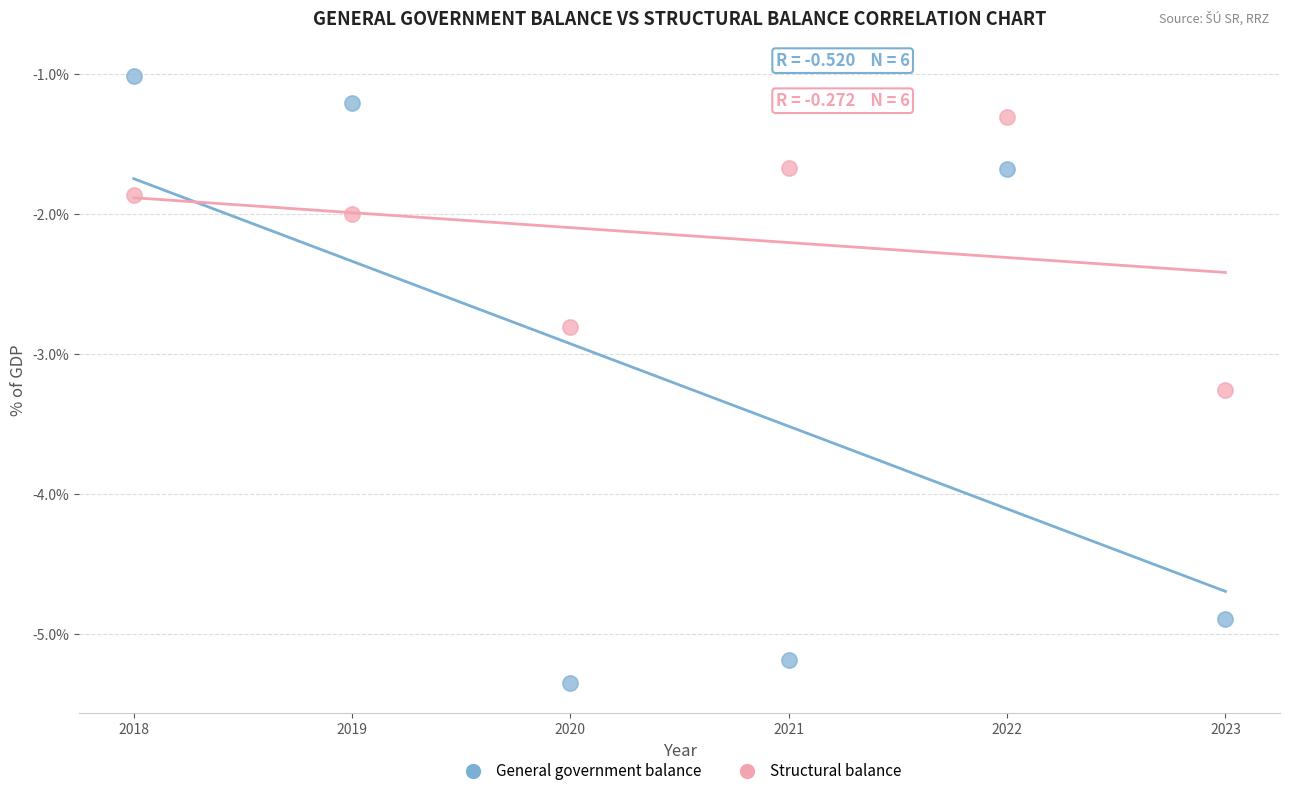

Which series contains the lowest Y value?

General government balance